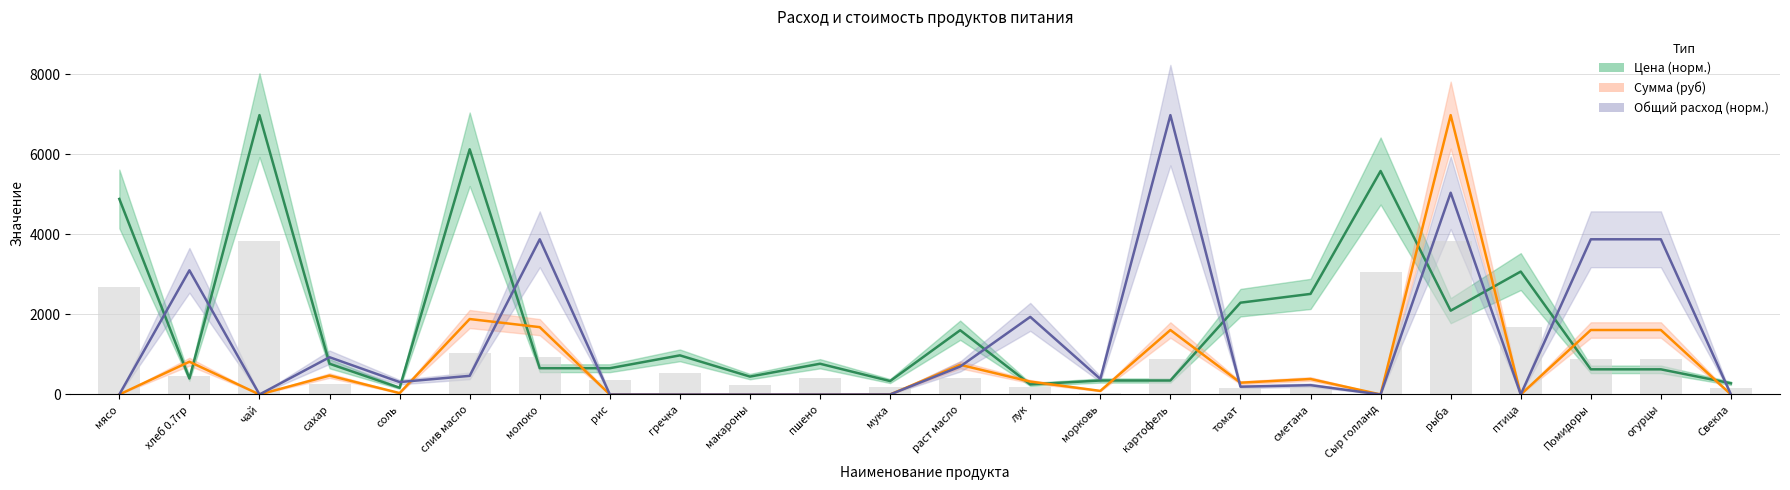

Does the chart contain stacked bars?

No